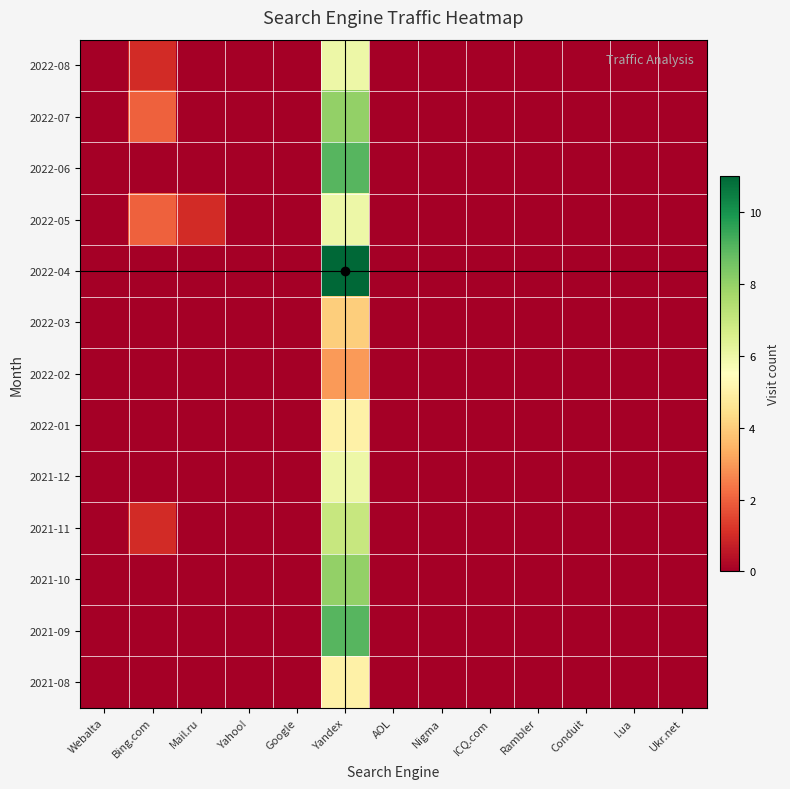

How many series are shown in this chart?

13